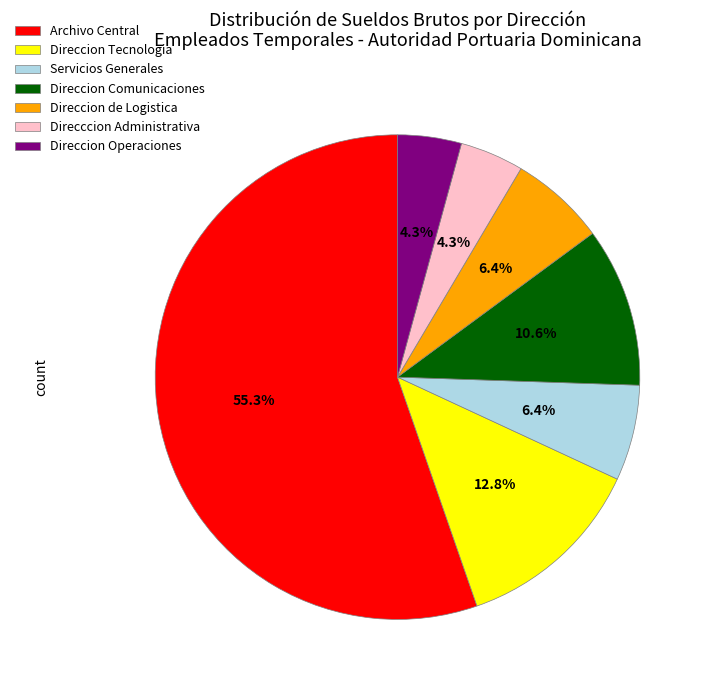

To the nearest percent, what portion does Direcccion Administrativa represent?

4%